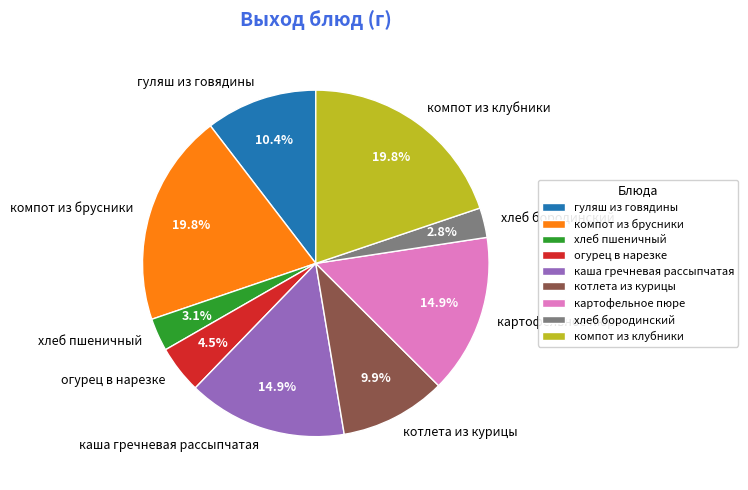

The гуляш из говядины slice represents 17% of the pie. True or false?

False